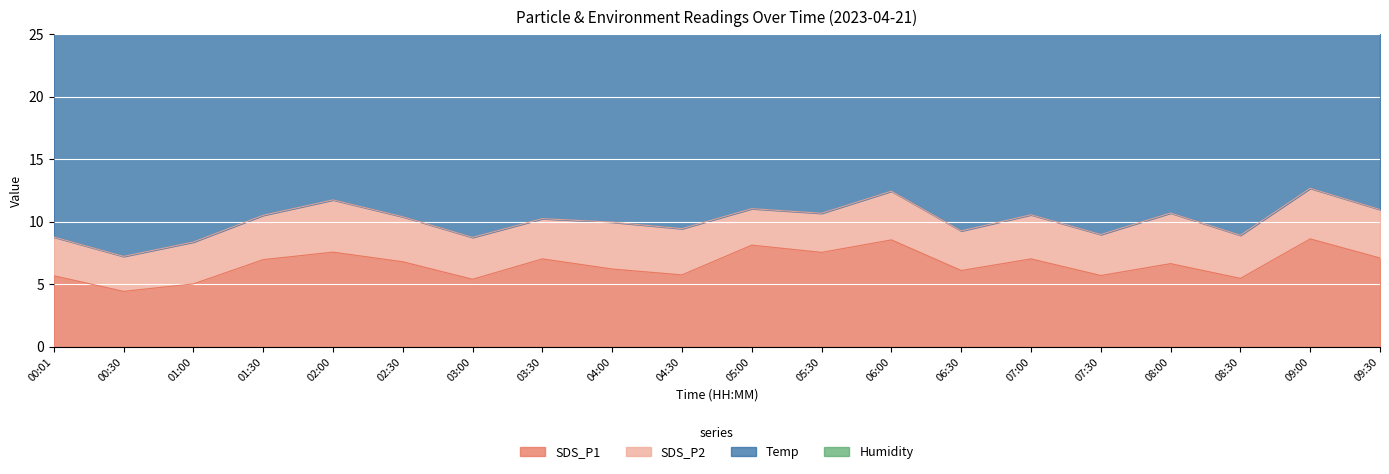

Which series changed the most between 05:00 and 05:30?

SDS_P1